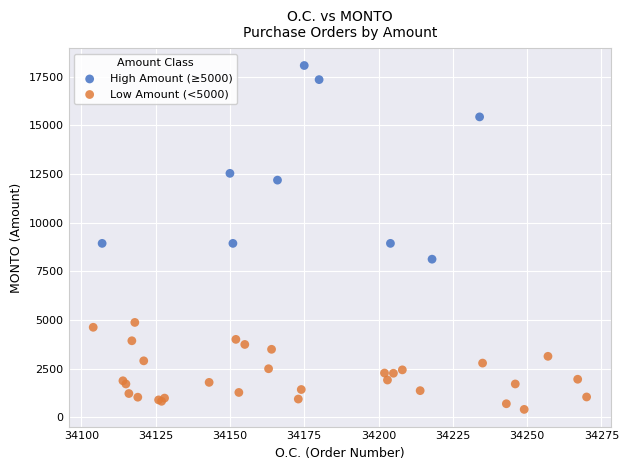

Which series reaches the minimum Y coordinate?

Low Amount (<5000)